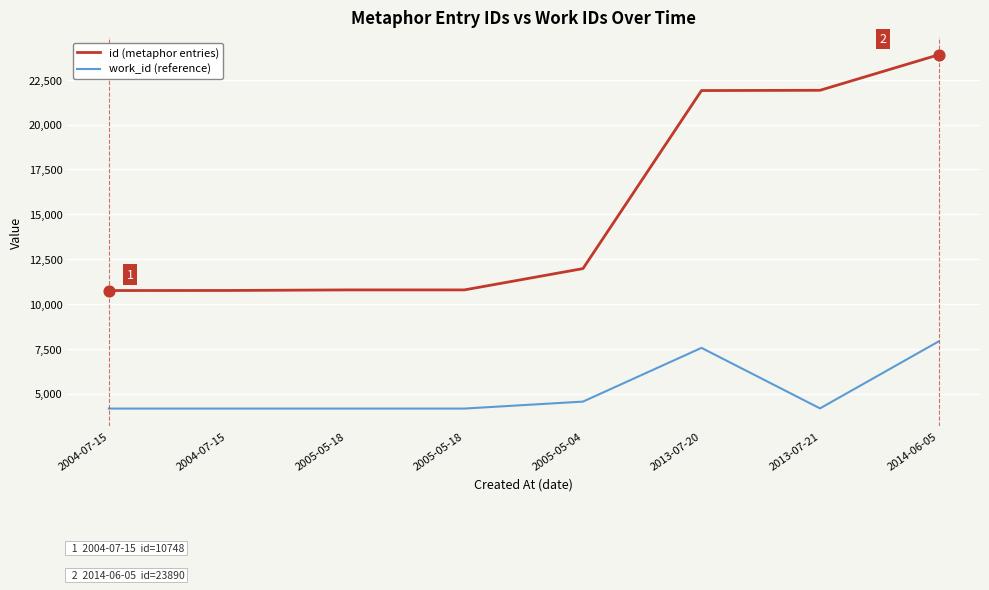

What is the total value across all series at 2004-07-15?

14915